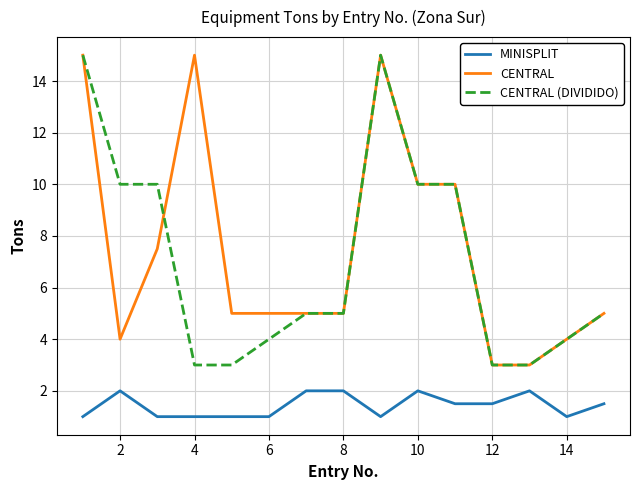

What is the sum of all CENTRAL (DIVIDIDO) values?

105.0